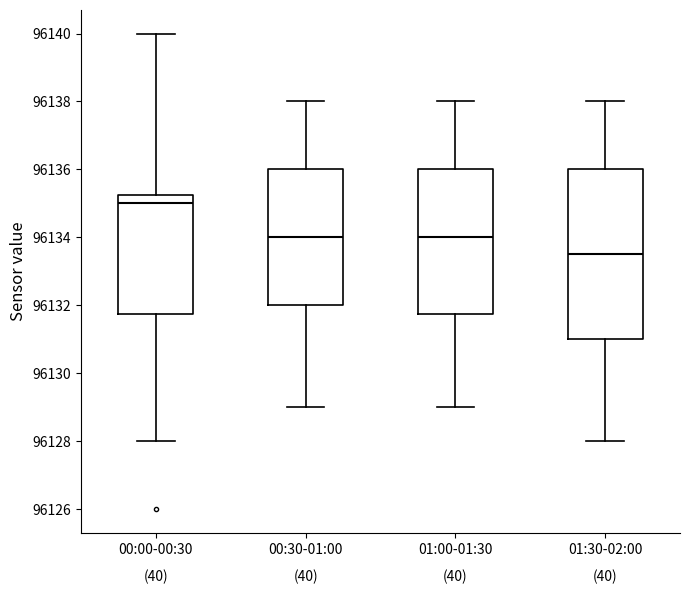

Reading left to right, read every box against the y-axis: the position of its median line, the range the box covers, and the ends of its whiskers. The values are not printed on the chart, so give them approximately, as read against the axis.

00:00-00:30: median 96135.0, box 96131.8 to 96135.2, whiskers 96128.0 to 96140.0
00:30-01:00: median 96134.0, box 96132.0 to 96136.0, whiskers 96129.0 to 96138.0
01:00-01:30: median 96134.0, box 96131.8 to 96136.0, whiskers 96129.0 to 96138.0
01:30-02:00: median 96133.6, box 96131.0 to 96136.0, whiskers 96128.0 to 96138.0